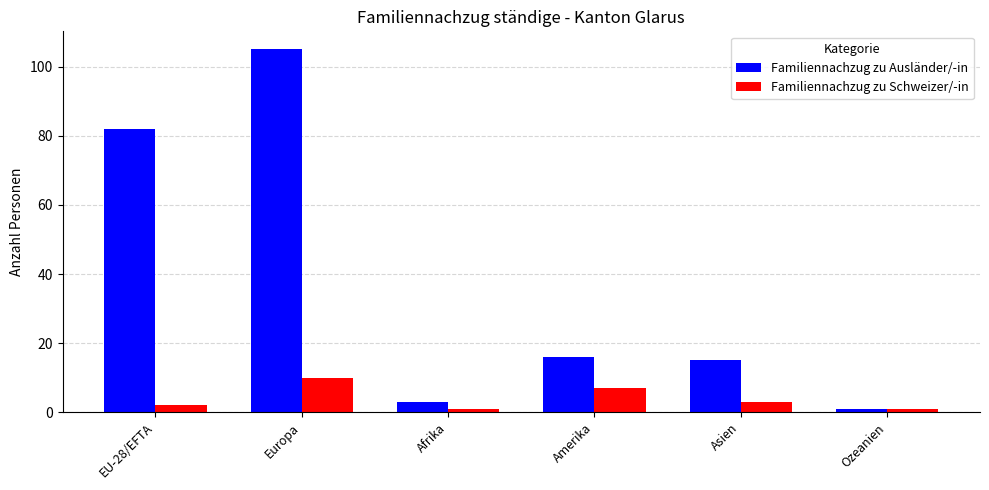

At which label is Familiennachzug zu Ausländer/-in closest to 53?

EU-28/EFTA